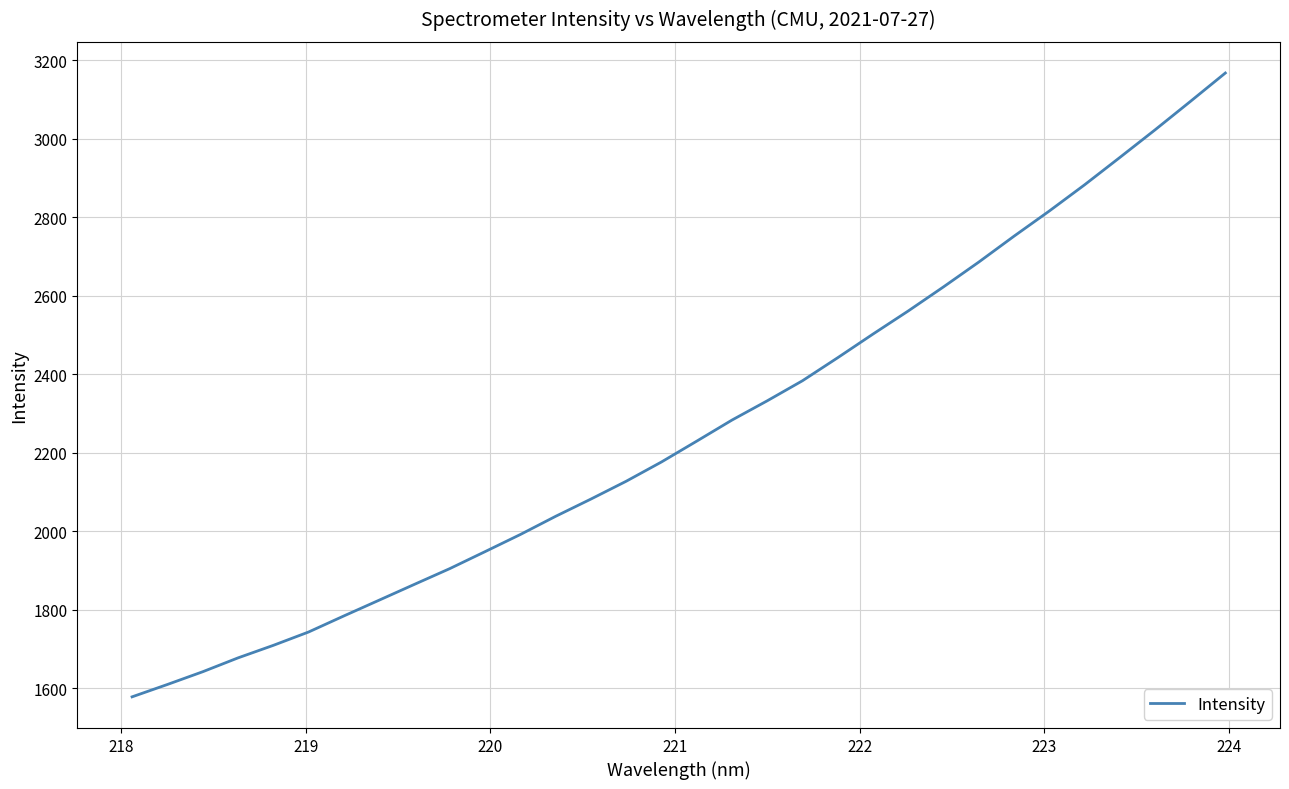

What is the sum of all values?

72429.4